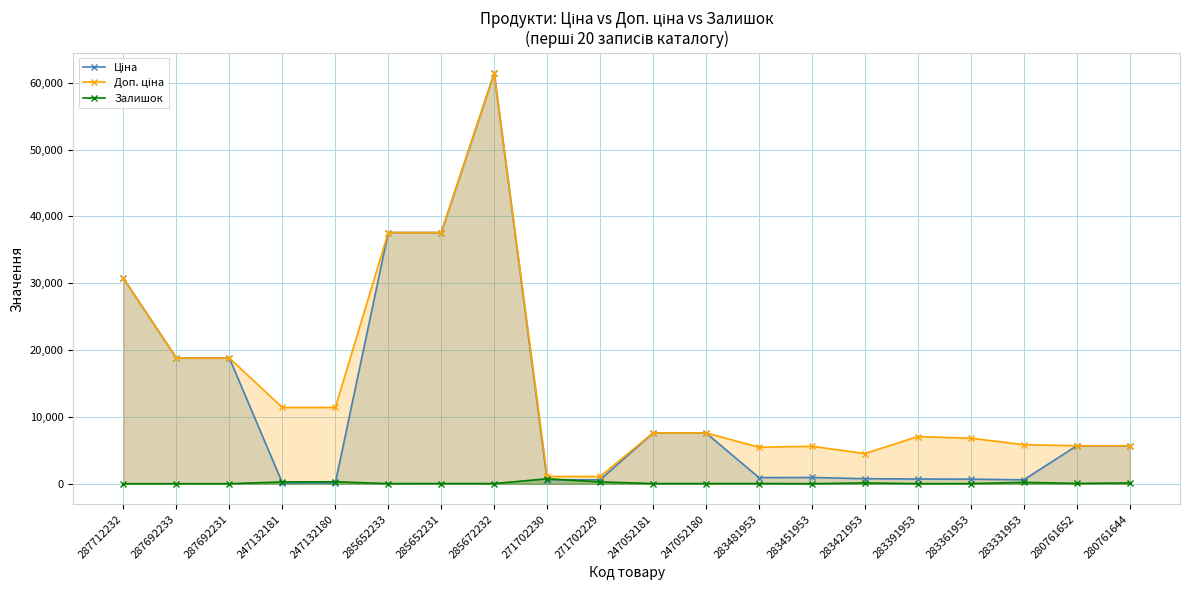

What is the value of the Залишок point at the 6th from the left?

13.0